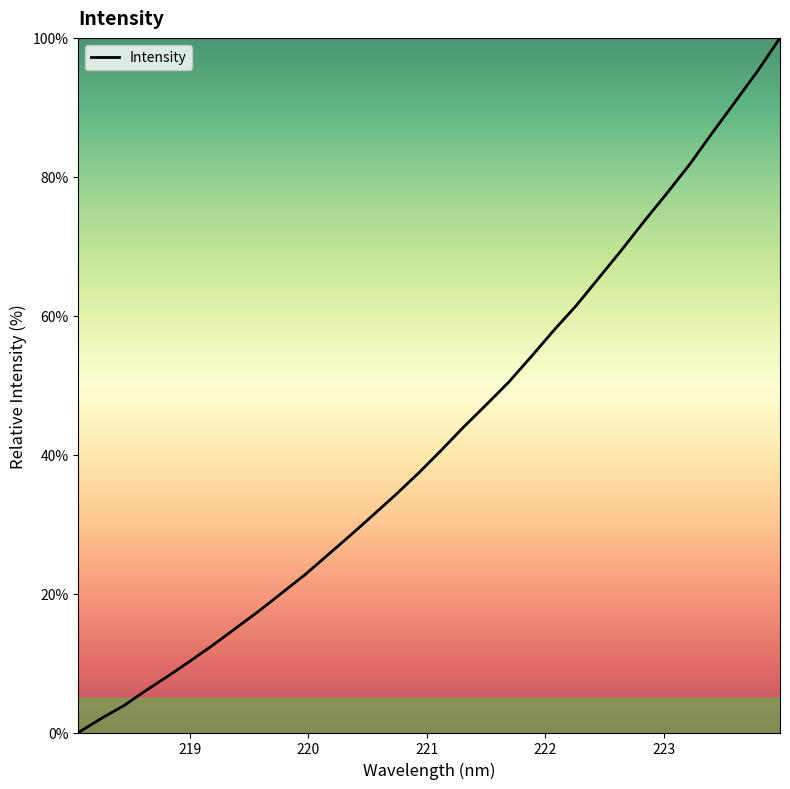

What is the greatest value displayed?

100.0